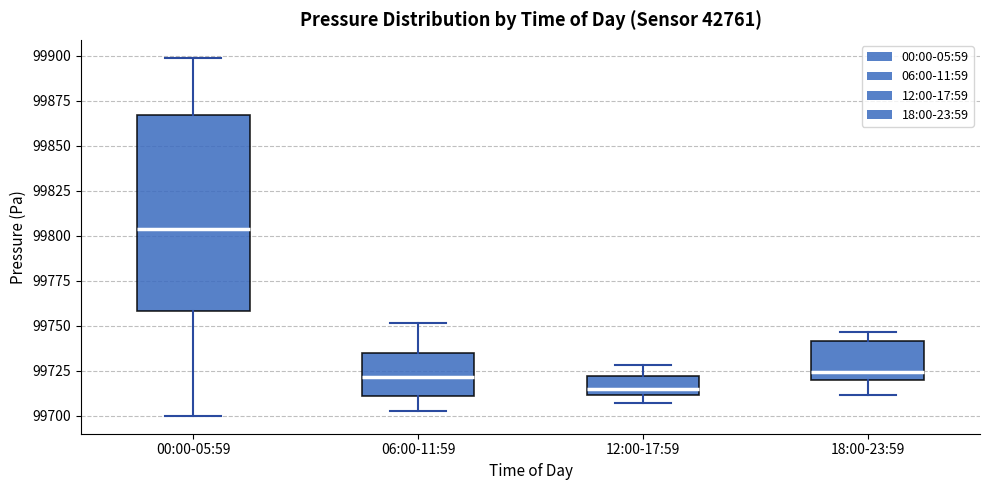

Where does the upper whisker of the box for 06:00-11:59 end on the y-axis? The values are not printed on the chart, so give them approximately, as read against the axis.

99750